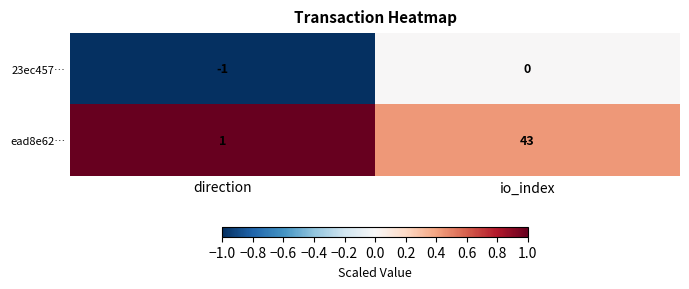

Reading left to right, extract all data points from this chart.

23ec457…: -1	0
ead8e62…: 1	43